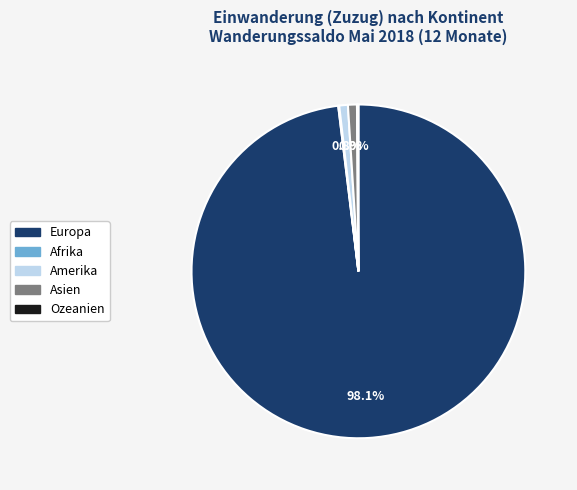

Is there any slice that represents more than half of the pie?

Yes